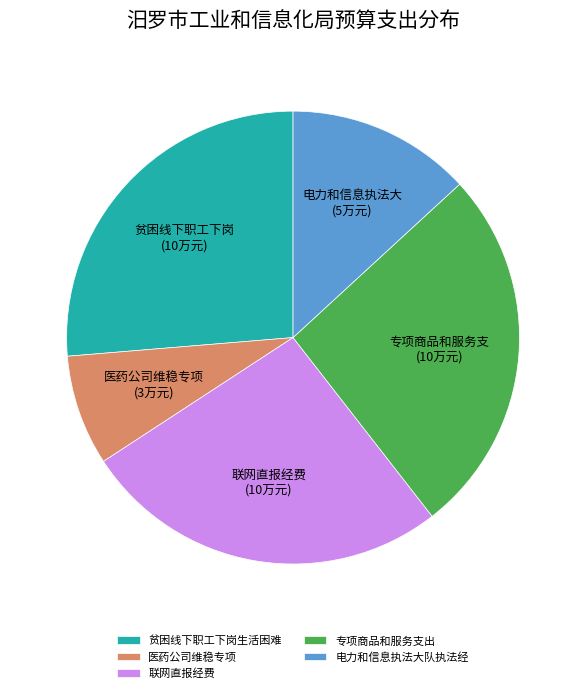

The 医药公司维稳专项 slice represents 8% of the pie. True or false?

True